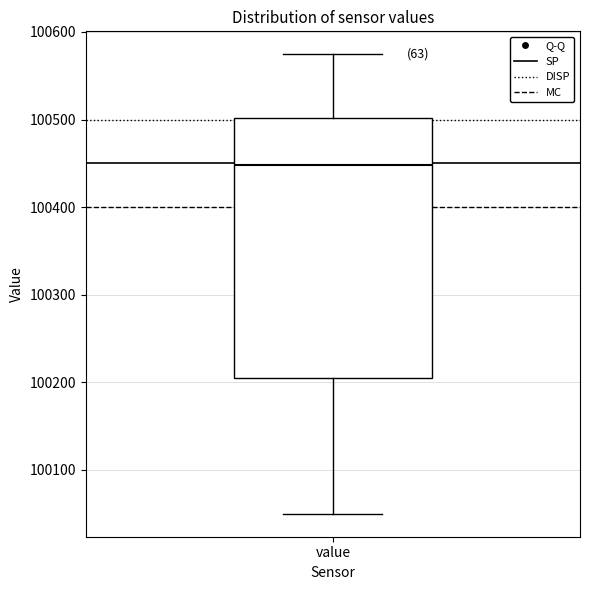

Read this box plot against the y-axis: the position of the median line, the range covered by the box, and the ends of both whiskers. The values are not printed on the chart, so give them approximately, as read against the axis.

median 100450, box 100210 to 100500, whiskers 100050 to 100570